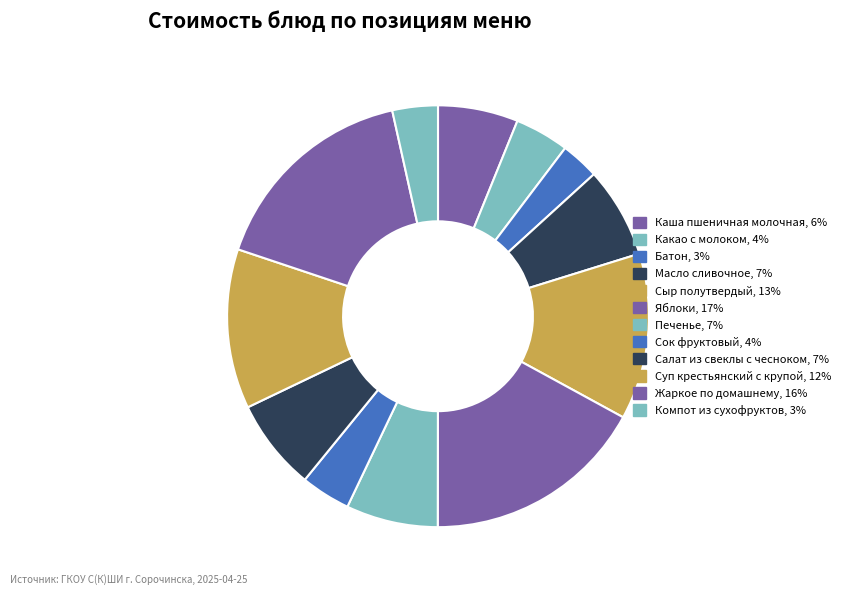

Count the number of slices in the pie.

12